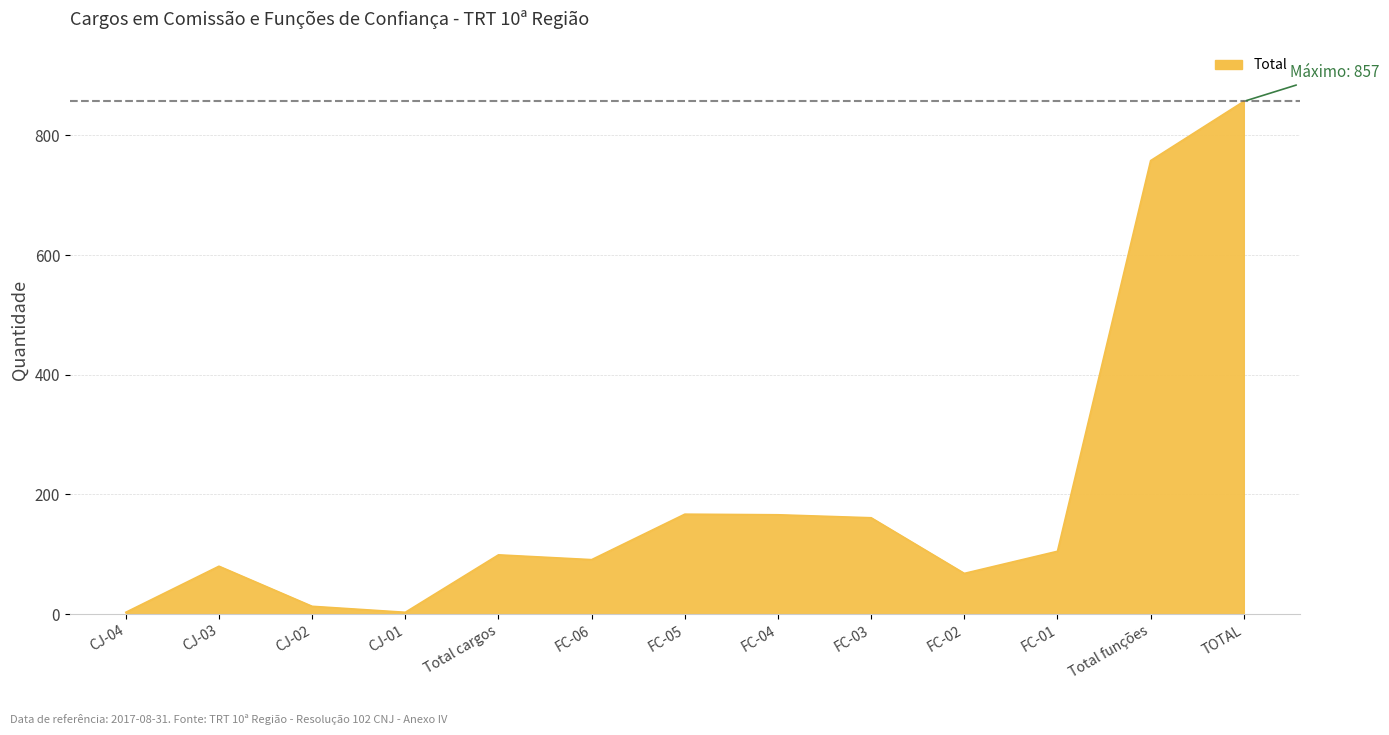

Is it true that the value at FC-05 is 167?

True